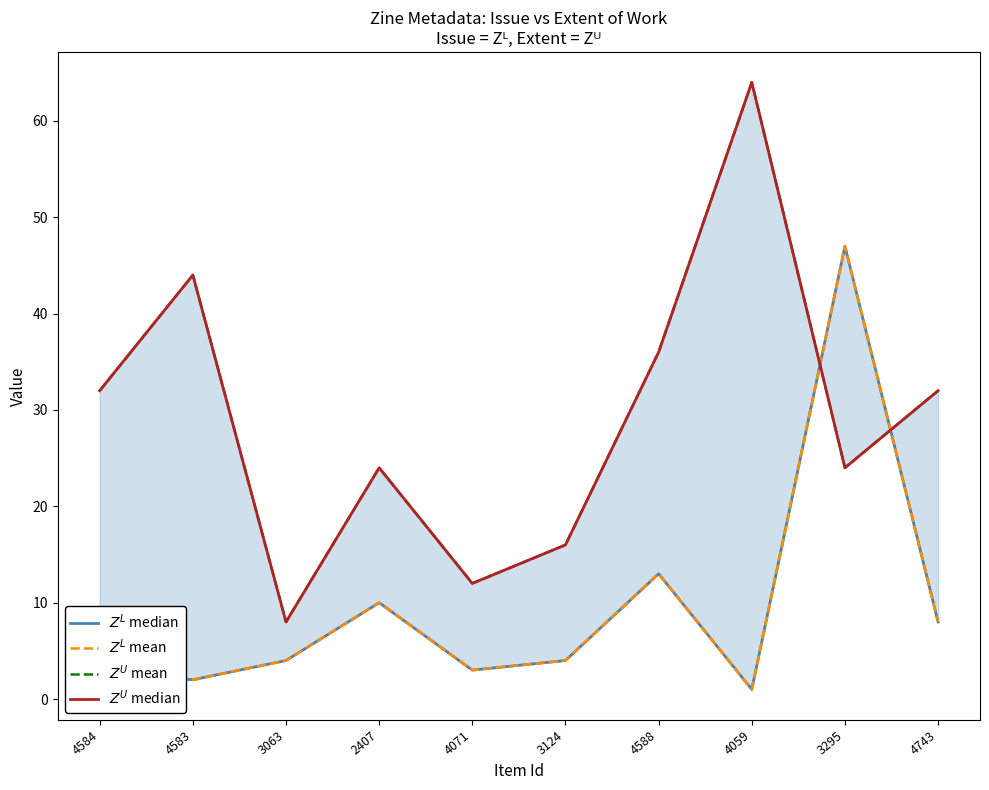

How many values in the $Z^U$ median series exceed 32?

3